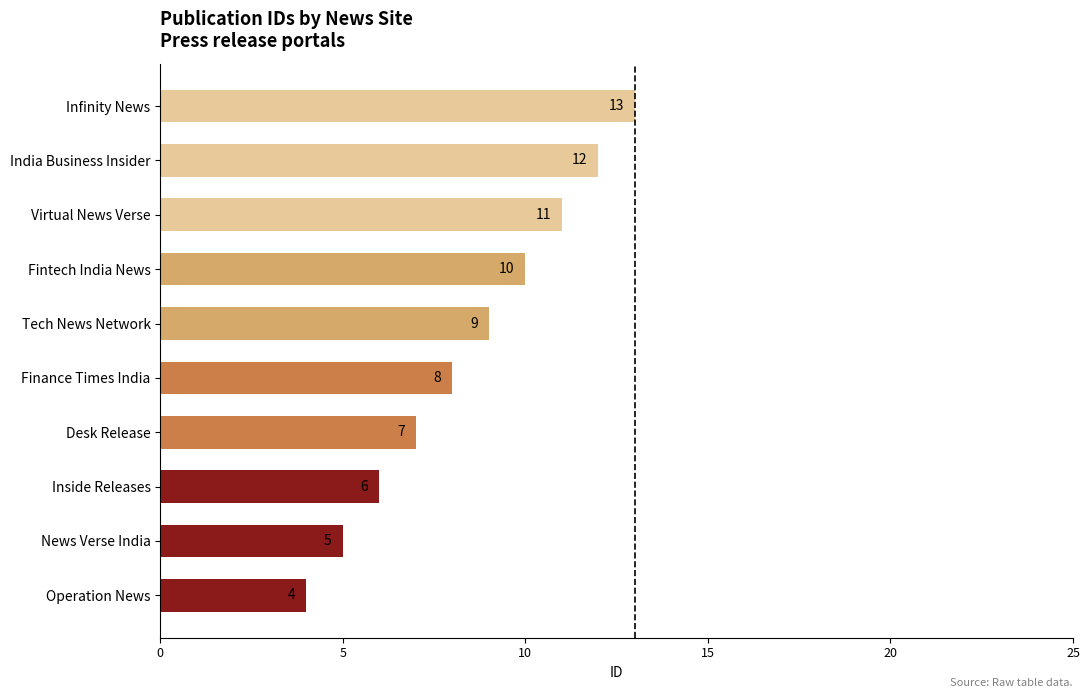

Is it true that the value at Tech News Network is 14?

False